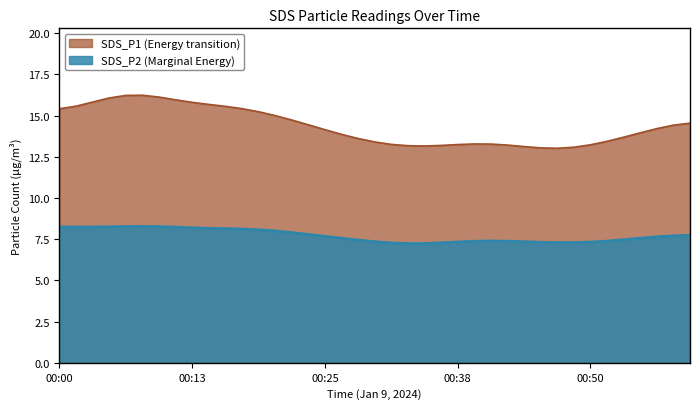

True or false: SDS_P2 and SDS_P1 cross at least once.

False